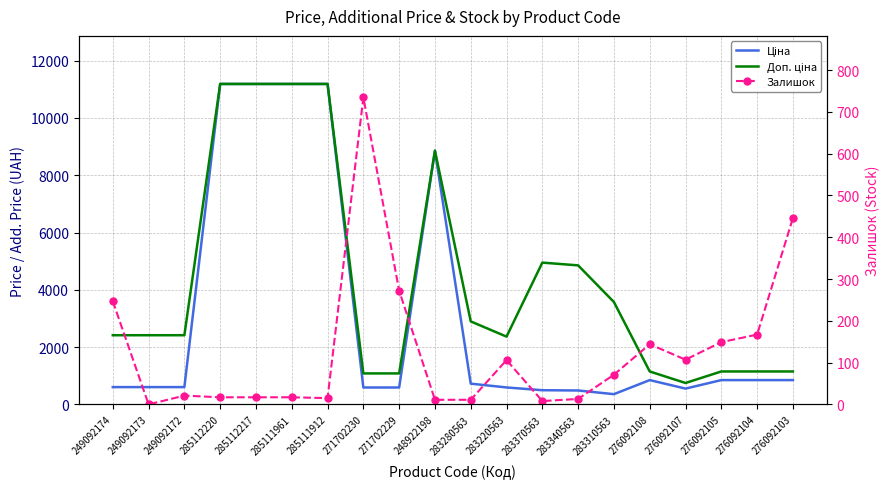

True or false: Залишок and Доп. ціна intersect in this chart.

False